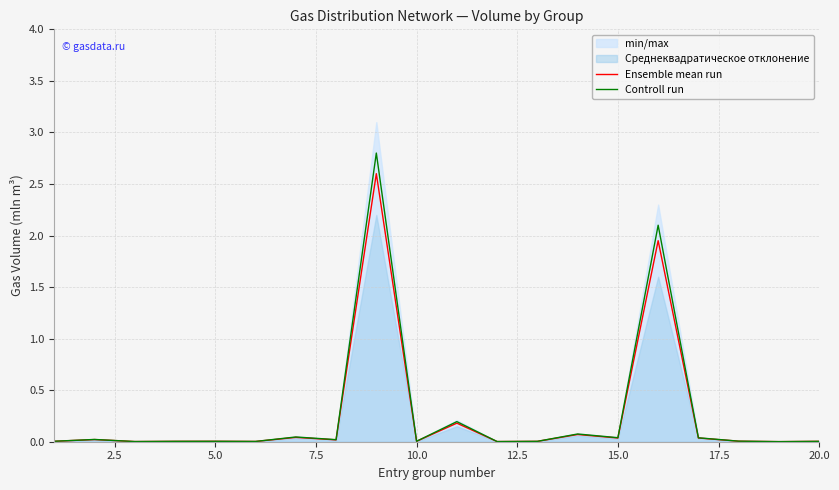

Is it true that Controll run equals 0.0 at 10.0?

True